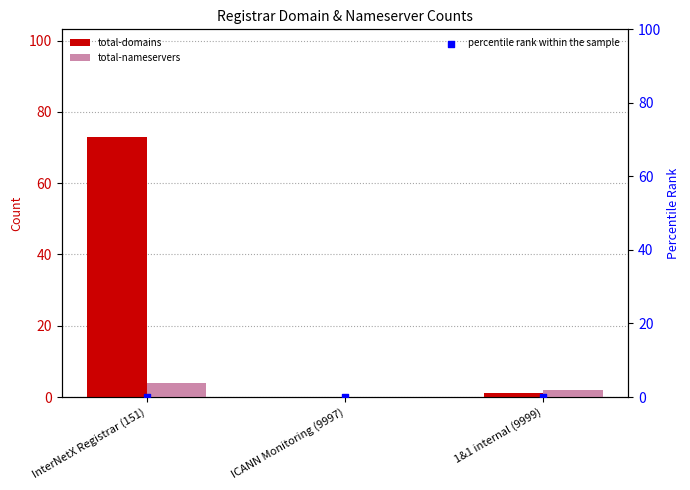

At which category is the sum across all series the highest?

InterNetX Registrar (151)